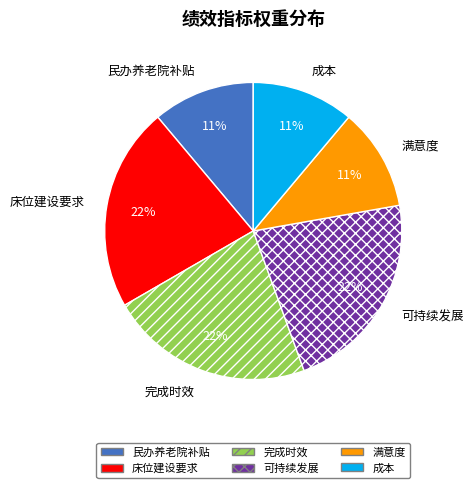

What is the ratio of the value at 完成时效 to the value at 成本?

2.0